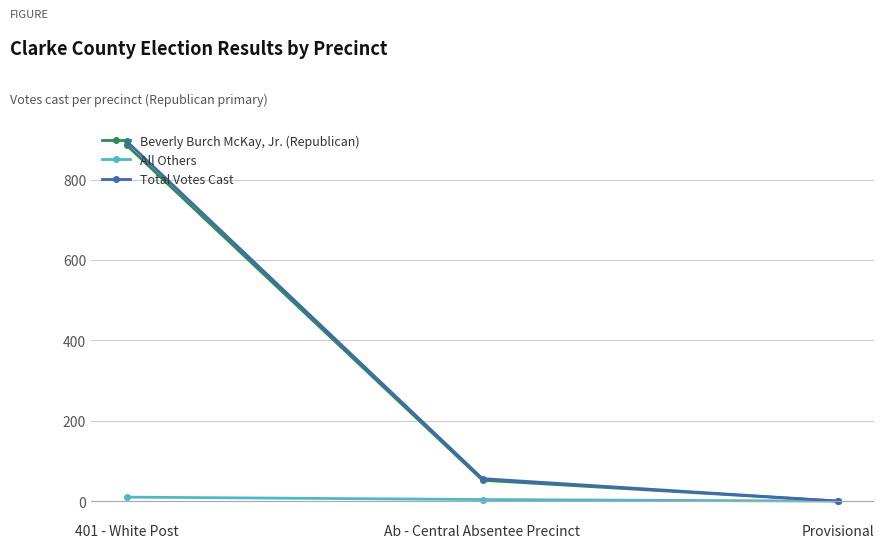

Reading left to right, what are all the values shown in this chart?

Beverly Burch McKay, Jr. (Republican): 401 - White Post=886	Ab - Central Absentee Precinct=52	Provisional=0
All Others: 401 - White Post=10	Ab - Central Absentee Precinct=4	Provisional=0
Total Votes Cast: 401 - White Post=896	Ab - Central Absentee Precinct=56	Provisional=0